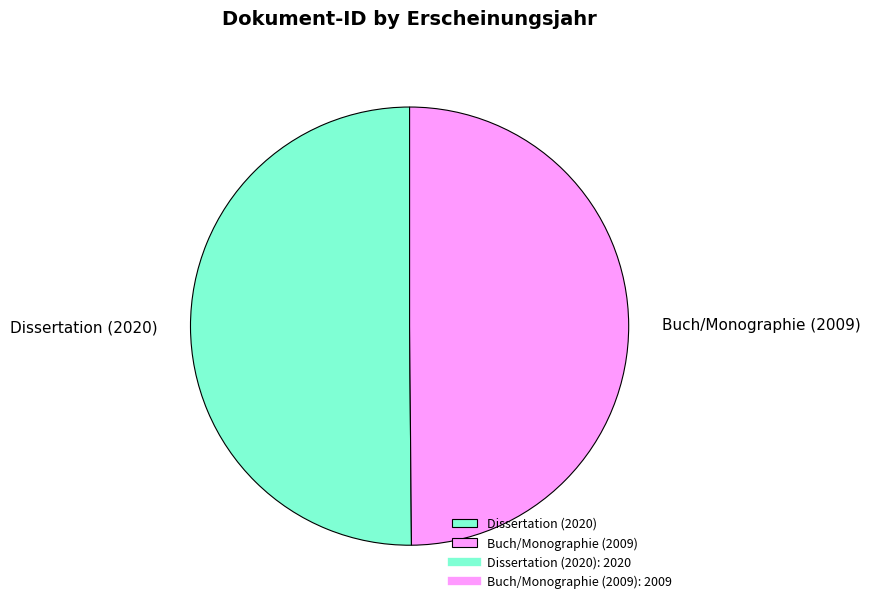

Is it true that Dissertation (2020) is 50% of the pie?

True